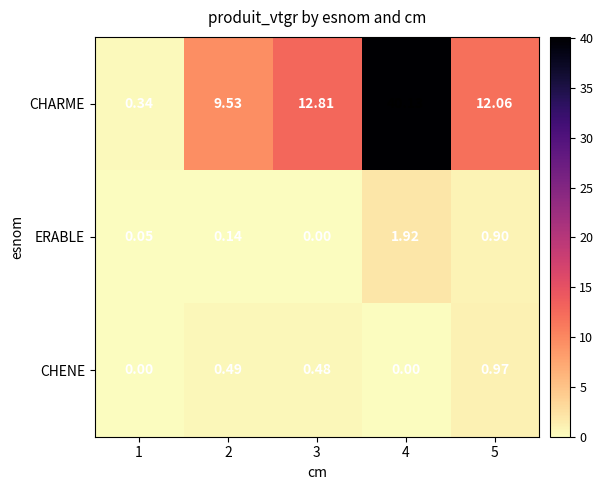

Which series has the widest spread of values?

CHARME